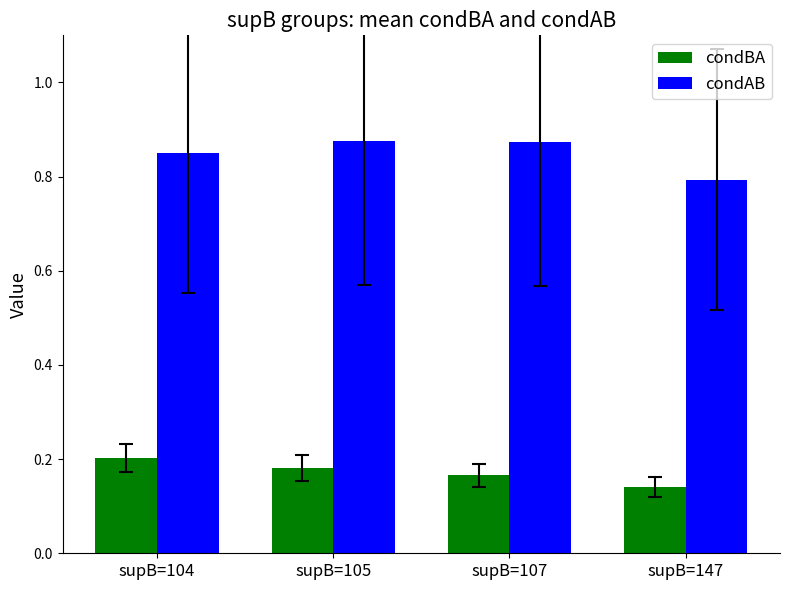

Is the value of condAB at supB=147 greater than the value of condBA at supB=105?

Yes